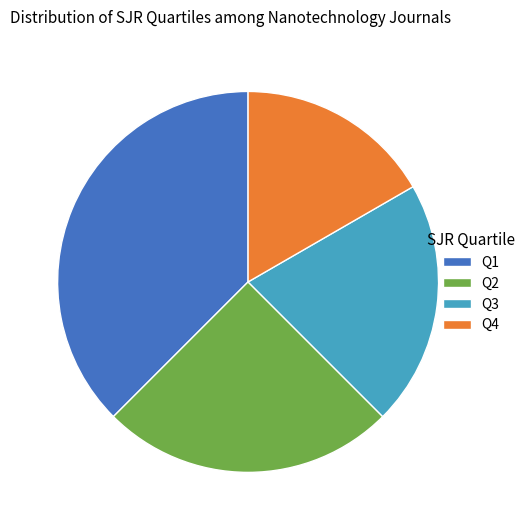

Is there a majority slice in this chart?

No